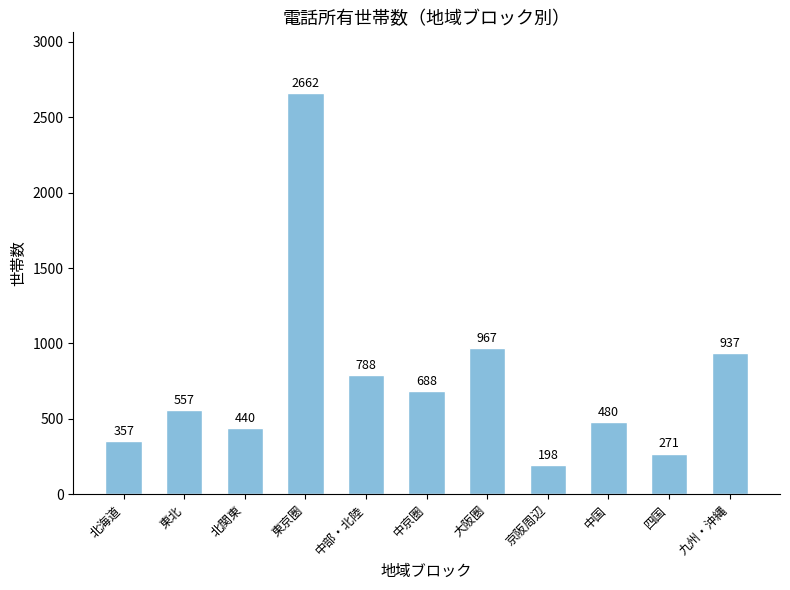

The chart shows a value of 422 at 四国. True or false?

False